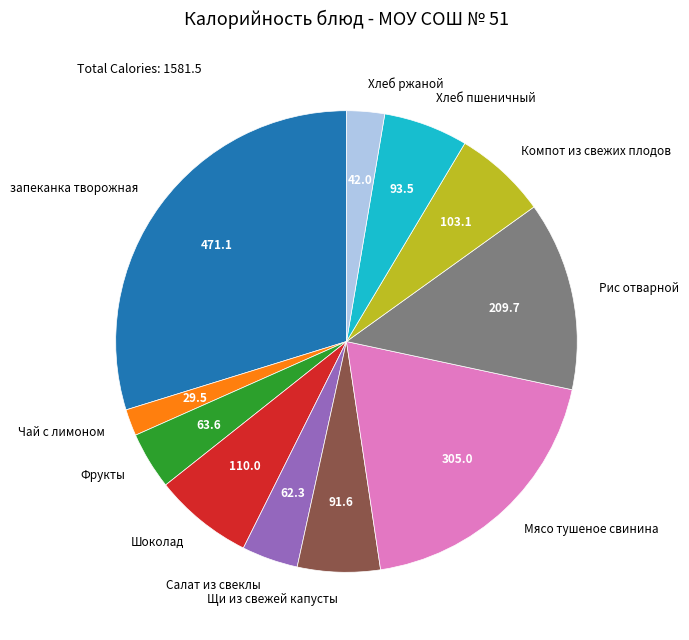

How many segments does this pie chart have?

11